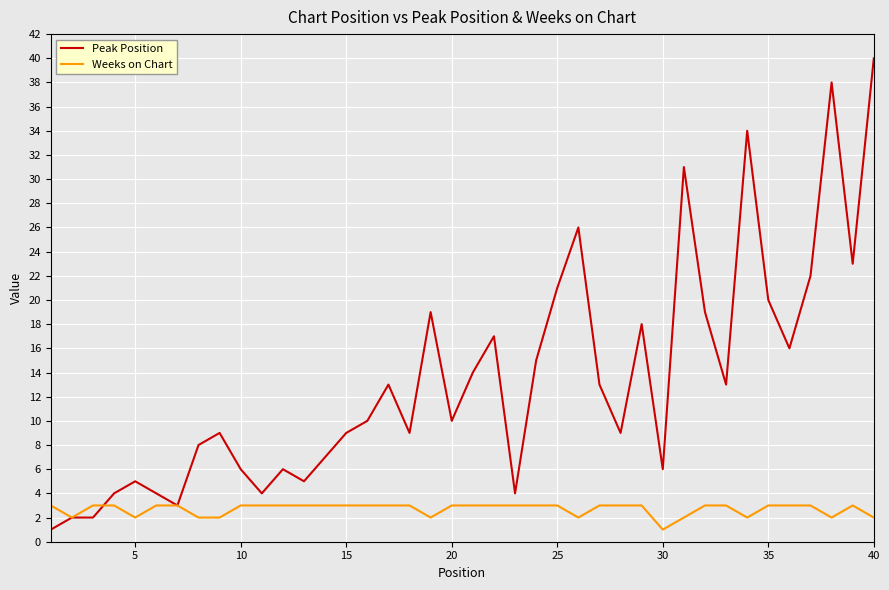

What is the highest value of the Peak Position series?

40